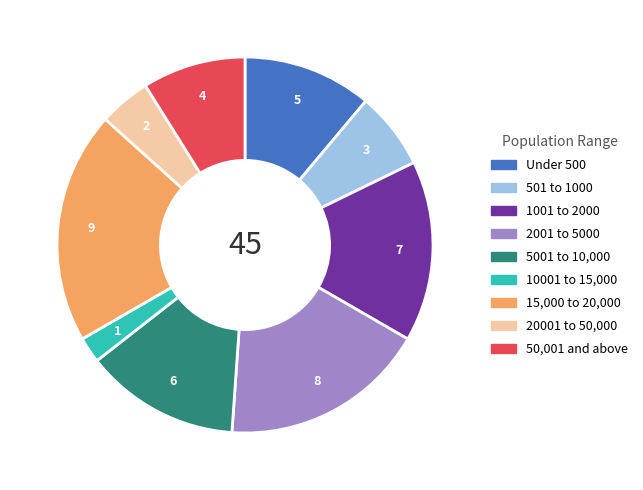

Is there any slice that represents more than half of the pie?

No